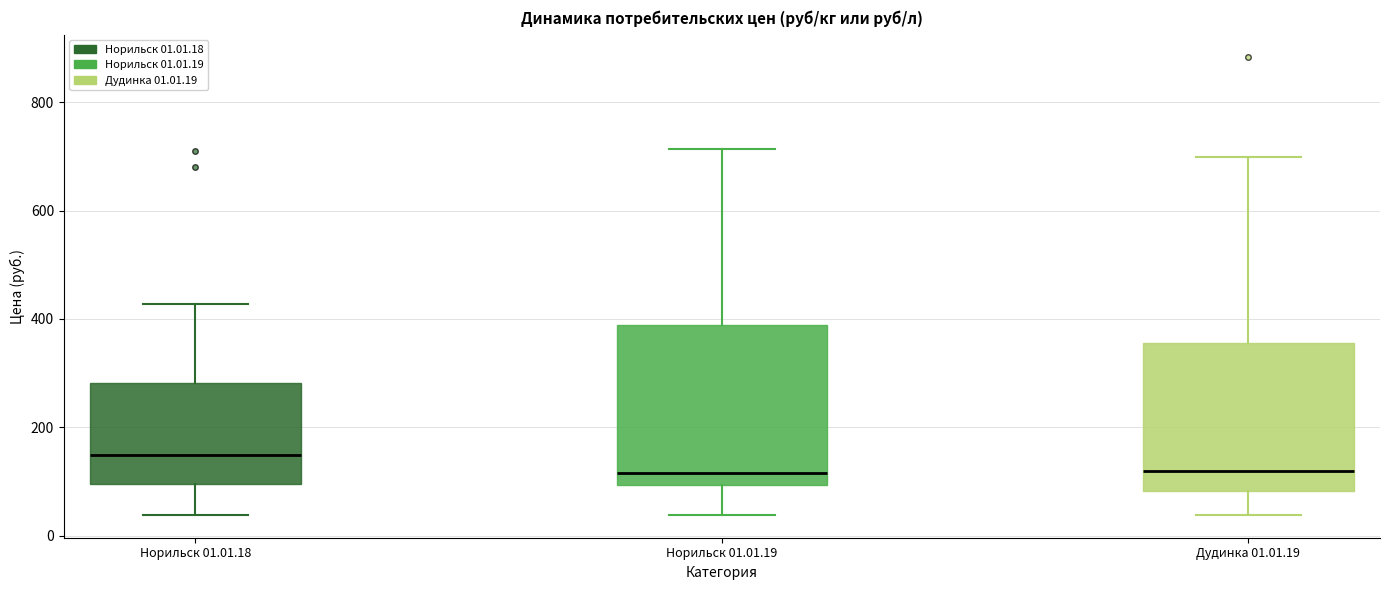

Reading left to right, read every box against the y-axis: the position of its median line, the range the box covers, and the ends of its whiskers. The values are not printed on the chart, so give them approximately, as read against the axis.

Норильск 01.01.18: median 140, box 100 to 280, whiskers 40 to 420
Норильск 01.01.19: median 120, box 100 to 380, whiskers 40 to 720
Дудинка 01.01.19: median 120, box 80 to 360, whiskers 40 to 700